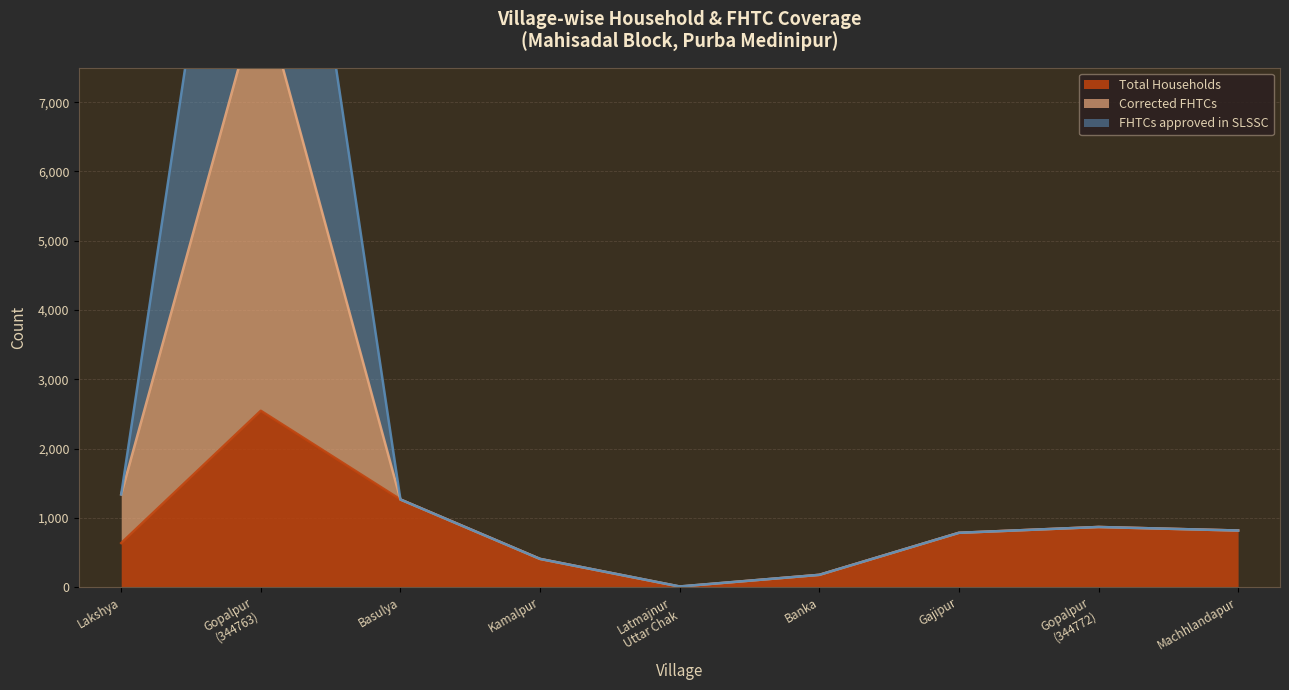

Reading right to left, list all the values displayed in this chart.

Total Households: Machhlandapur=816	Gopalpur
(344772)=867	Gajipur=783	Banka=176	Latmajnur
Uttar Chak=4	Kamalpur=406	Basulya=1264	Gopalpur
(344763)=2545	Lakshya=635
Corrected FHTCs: Machhlandapur=816	Gopalpur
(344772)=867	Gajipur=783	Banka=176	Latmajnur
Uttar Chak=8	Kamalpur=406	Basulya=1264	Gopalpur
(344763)=14781	Lakshya=1338
FHTCs approved in SLSSC: Machhlandapur=816	Gopalpur
(344772)=867	Gajipur=783	Banka=176	Latmajnur
Uttar Chak=8	Kamalpur=406	Basulya=1264	Gopalpur
(344763)=8663	Lakshya=1338